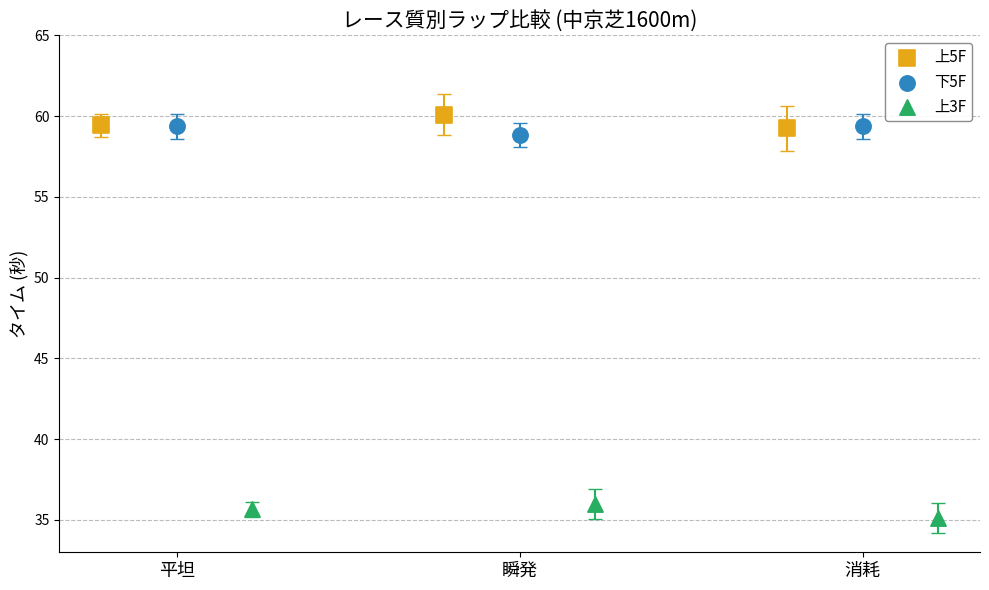

Which series contains the lowest Y value?

上3F